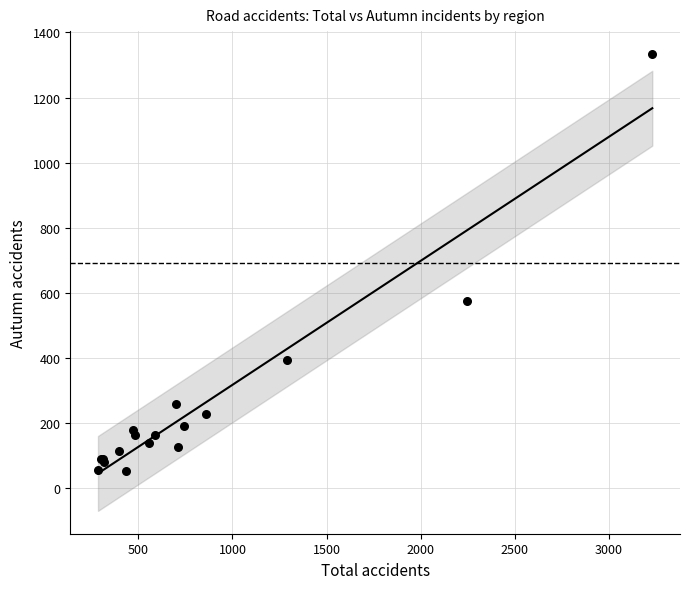

What Y value in the scatter plot is closest to 693?

577